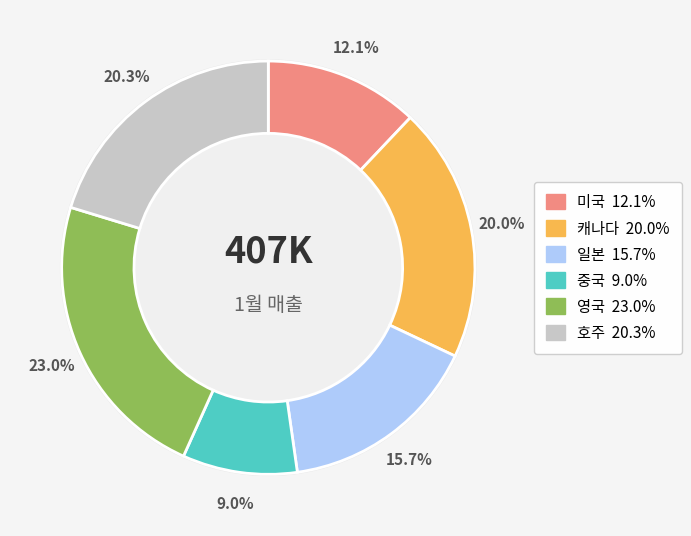

Is 미국 the majority of the pie?

No